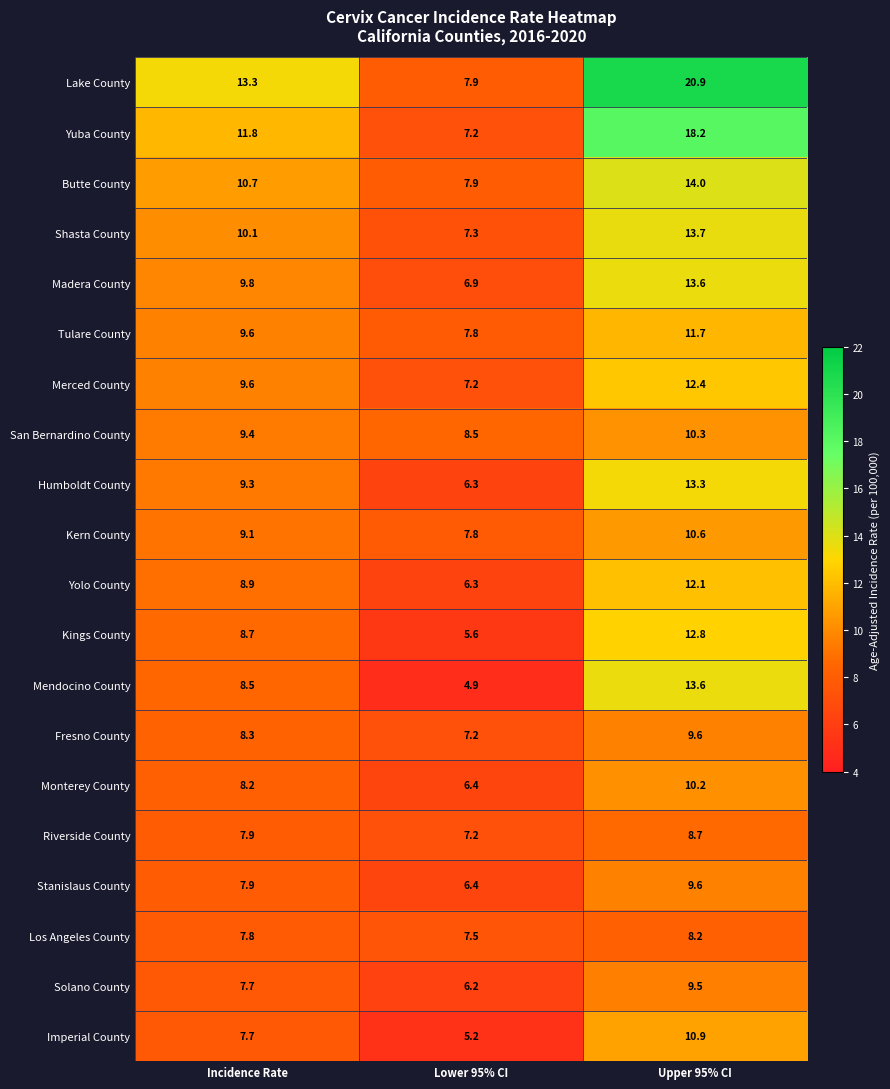

Rank the categories by Imperial County value from lowest to highest.

Lower 95% CI, Incidence Rate, Upper 95% CI